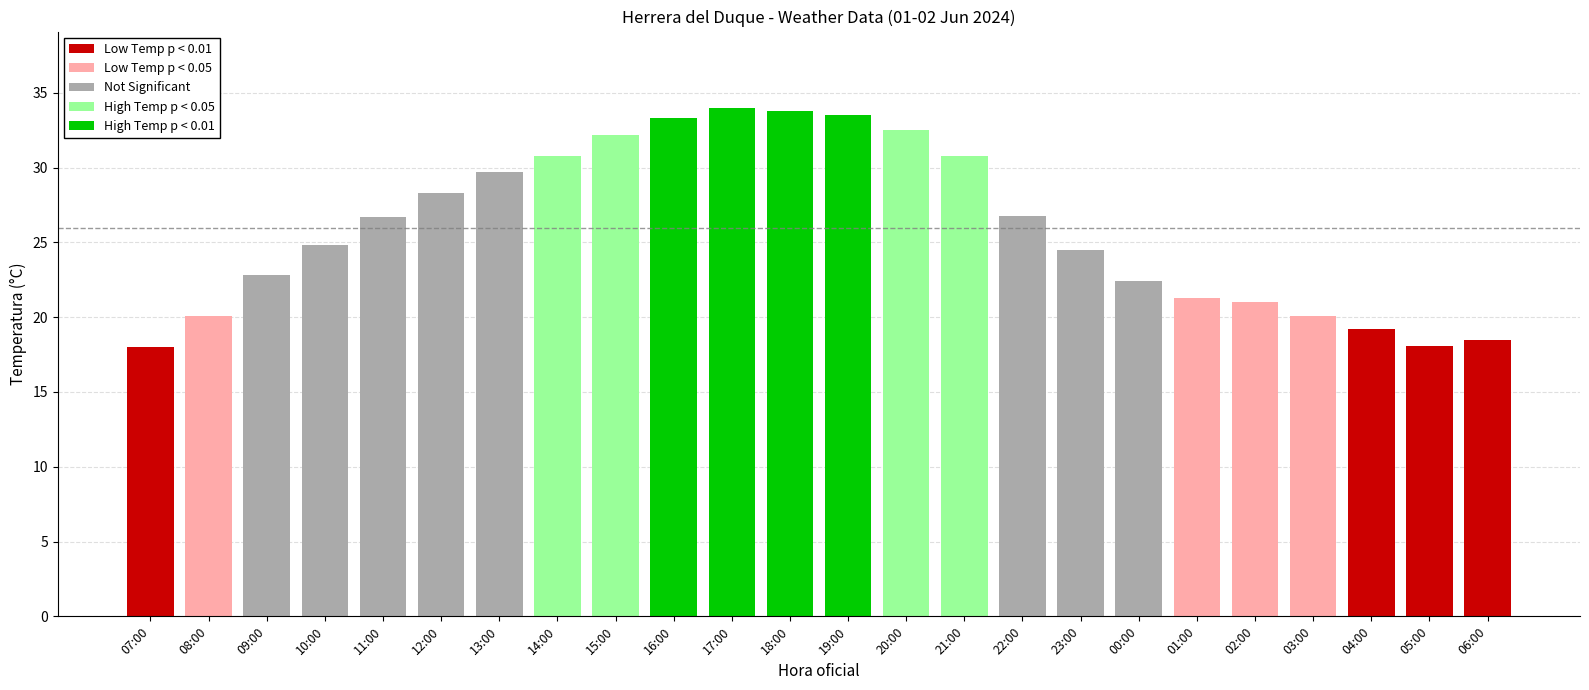

Does the chart contain any negative values?

No